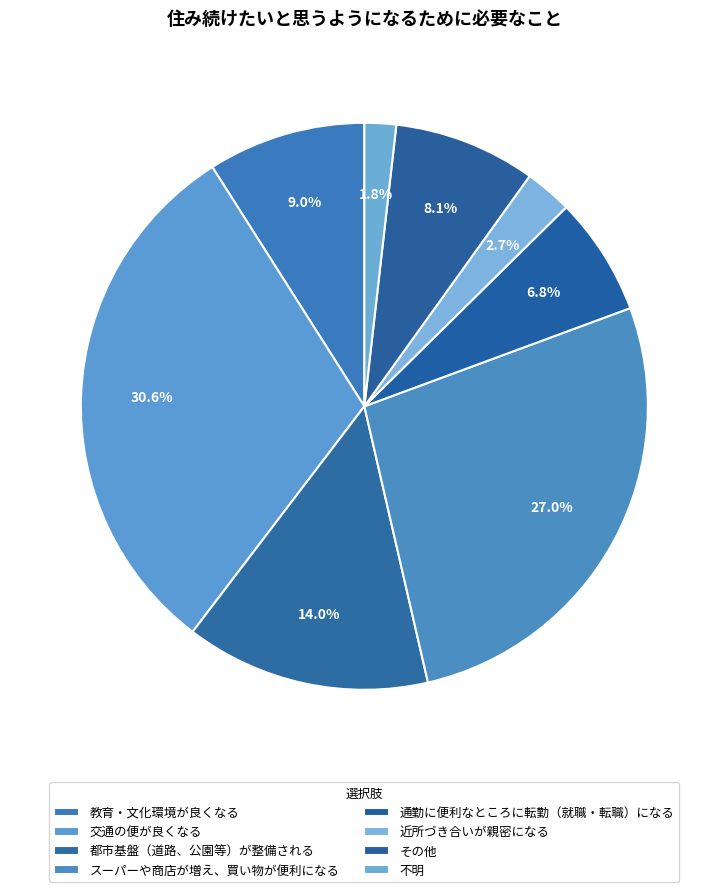

To the nearest percent, what is the average slice percentage?

12%